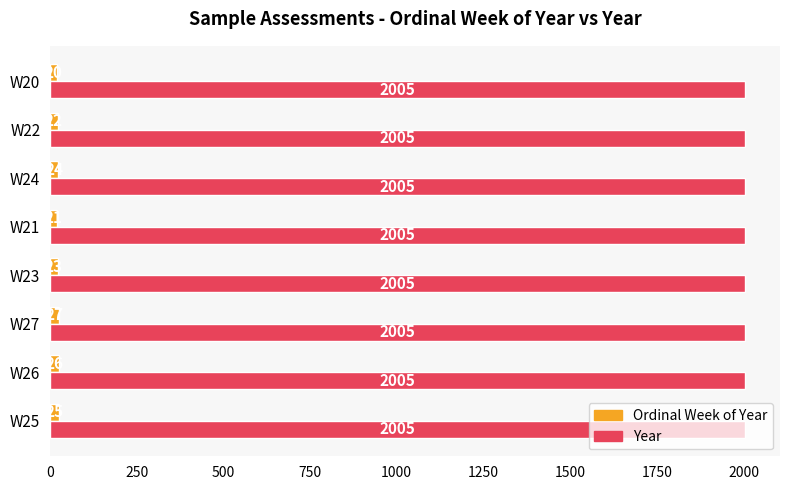

Which series changed the most between W26 and W24?

Ordinal Week of Year